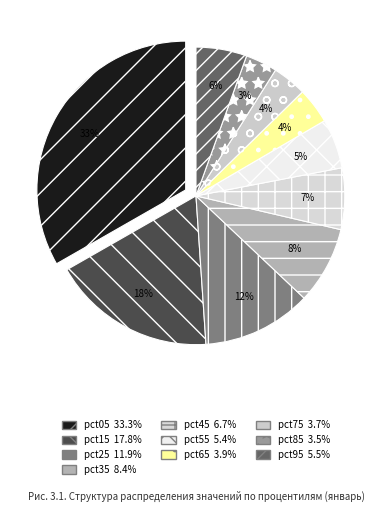

To the nearest percent, what is the average slice percentage?

10%